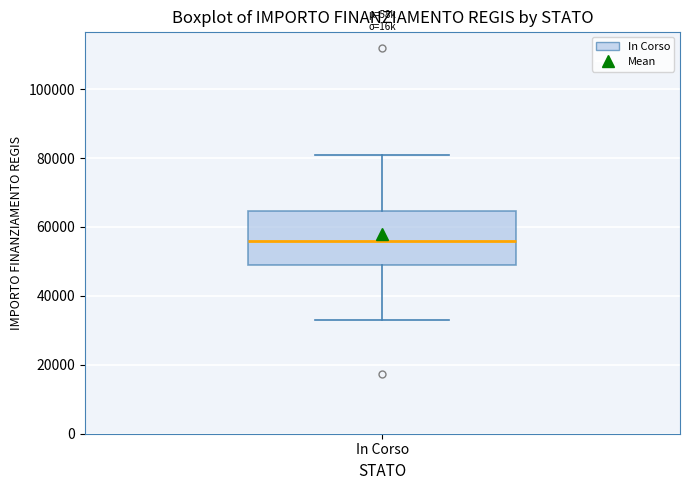

Read this box plot against the y-axis: the position of the median line, the range covered by the box, and the ends of both whiskers. The values are not printed on the chart, so give them approximately, as read against the axis.

median 56000, box 50000 to 64000, whiskers 32000 to 80000